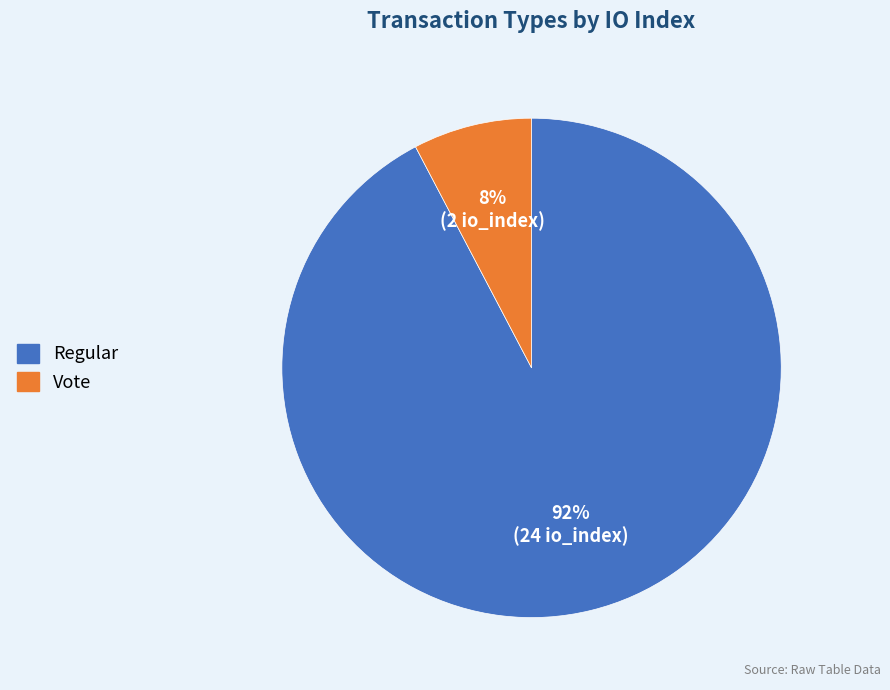

Do Vote and Regular together represent more than half of the pie?

Yes